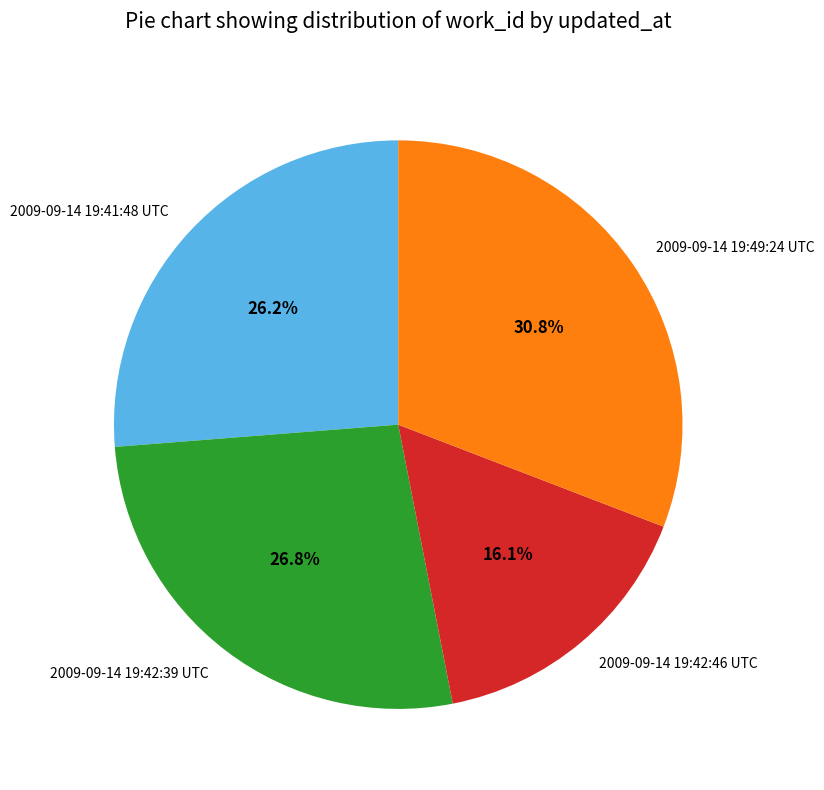

How much of the chart is everything except 2009-09-14 19:42:39 UTC?

73.2%